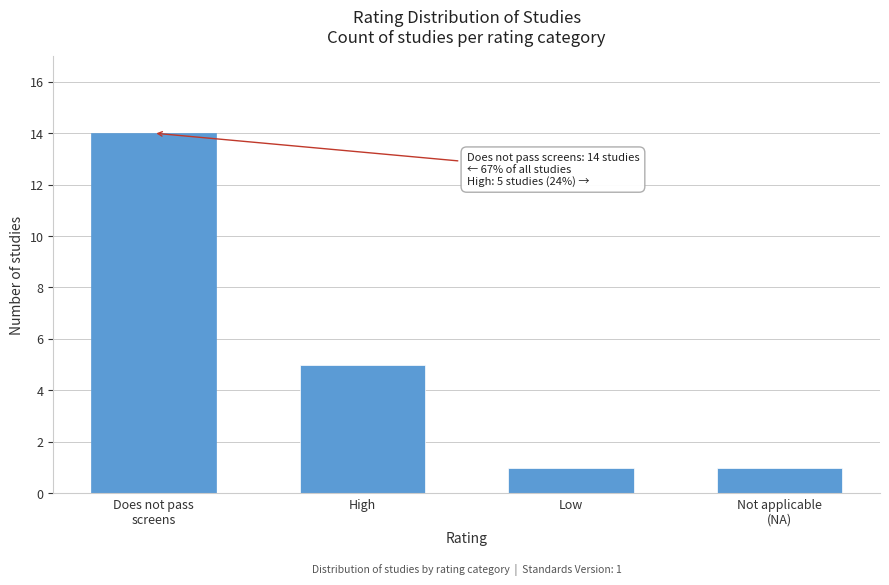

Reading right to left, what are all the values shown in this chart?

1	1	5	14